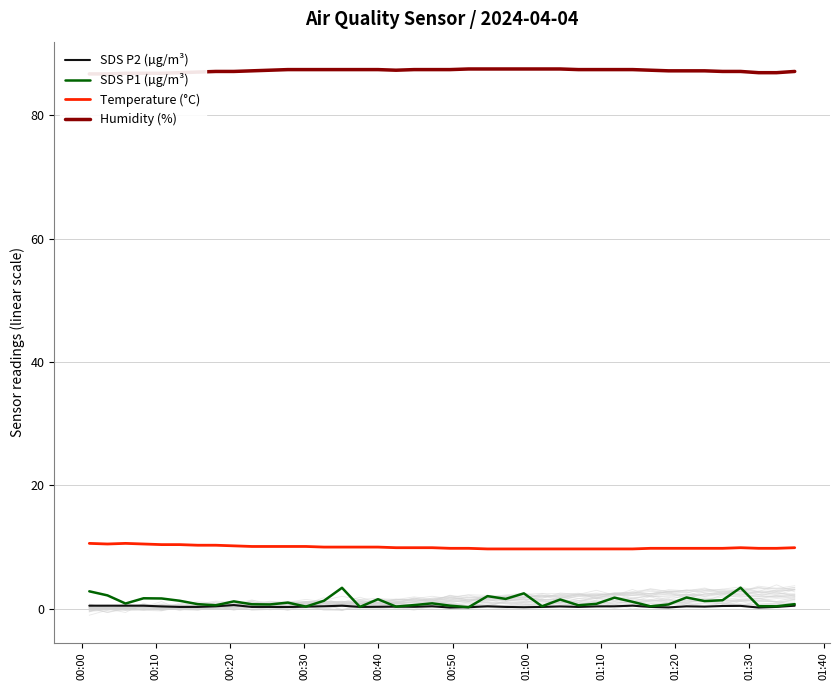

List the series in order of their peak value, highest first.

Humidity (%), Temperature (°C), SDS P1 (µg/m³), SDS P2 (µg/m³)